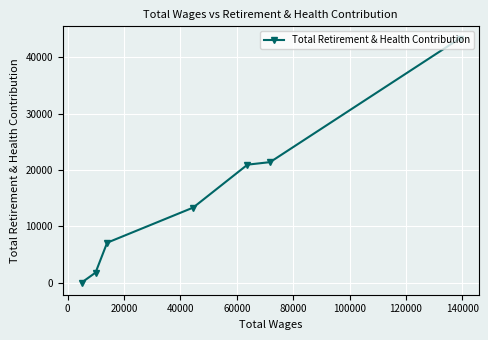

Reading left to right, transcribe all the data shown in this chart.

0	1759	7069	13310	20932	21383	43330